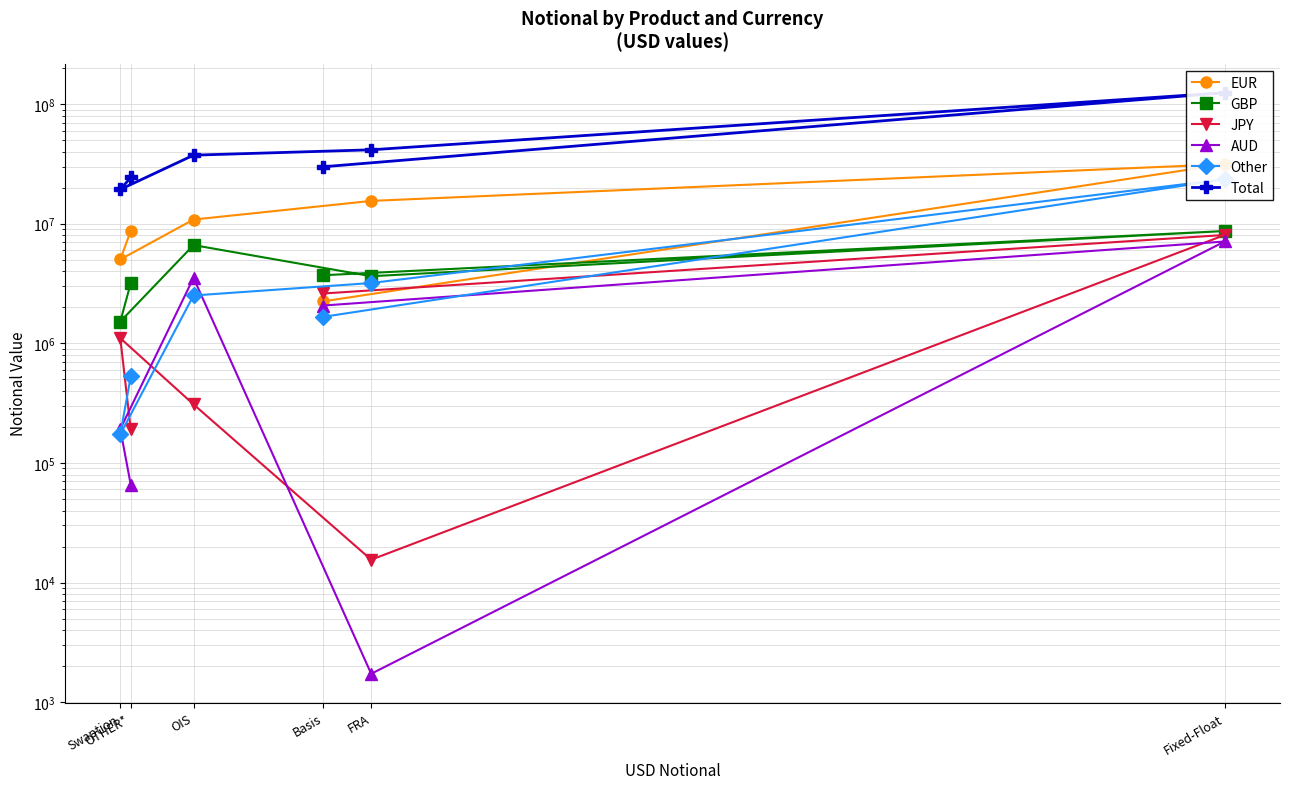

Read the Other value at Swaption.

173782